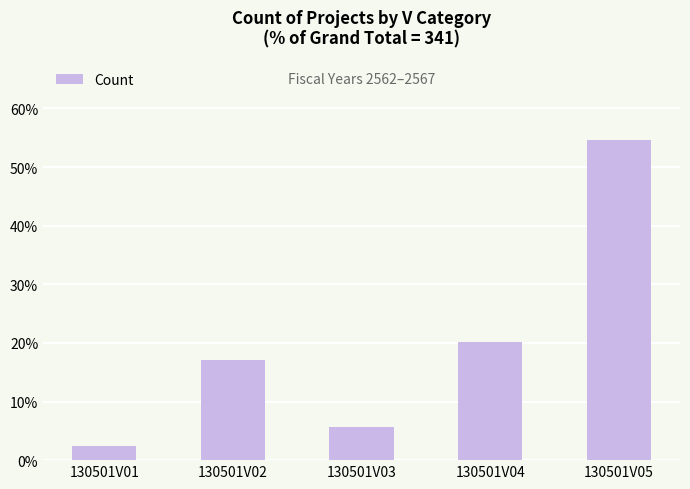

What is the minimum value shown in the chart?

2.3